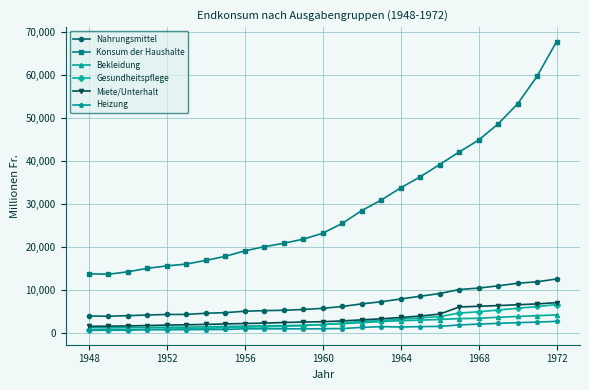

What is the greatest value displayed?

67780